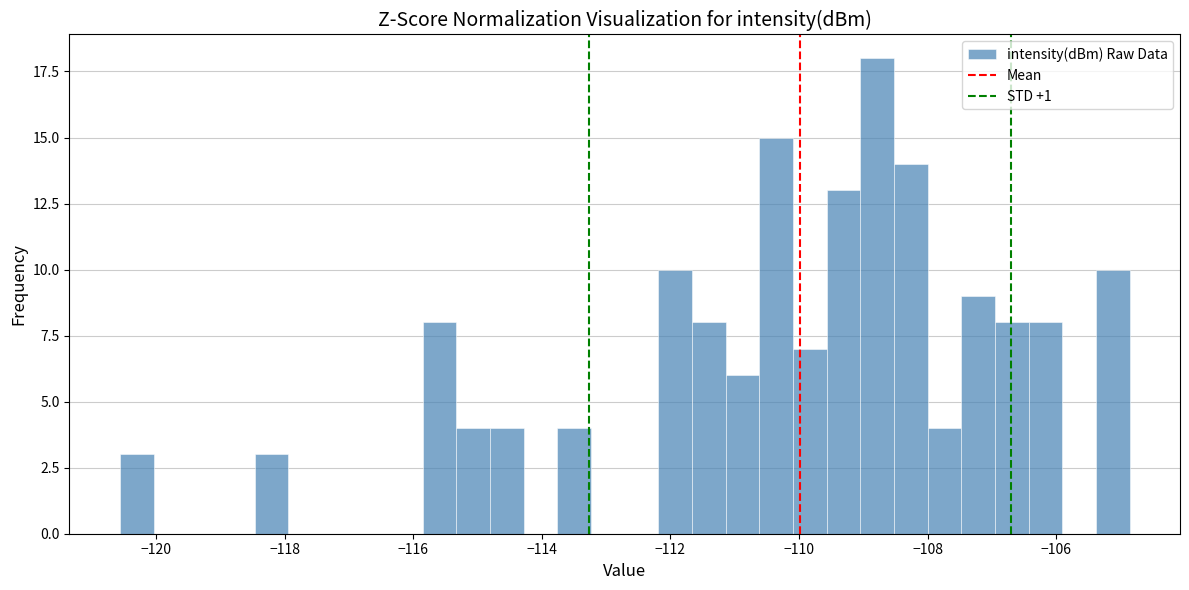

Read against the x-axis, roughly where is the centre of the tallest bar?

-108.8